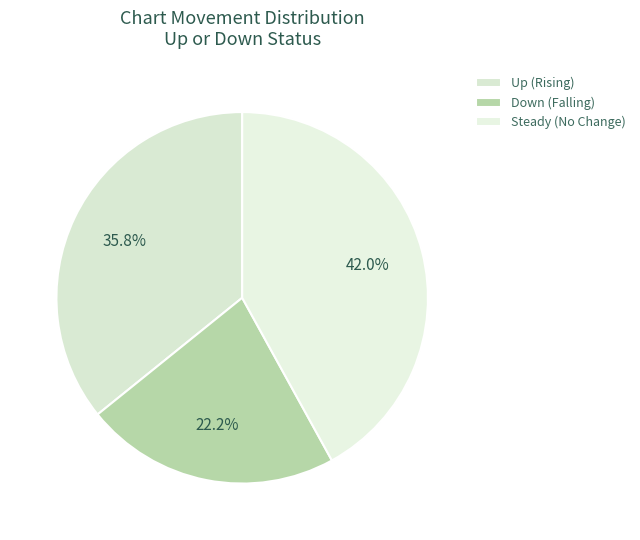

How many segments does this pie chart have?

3